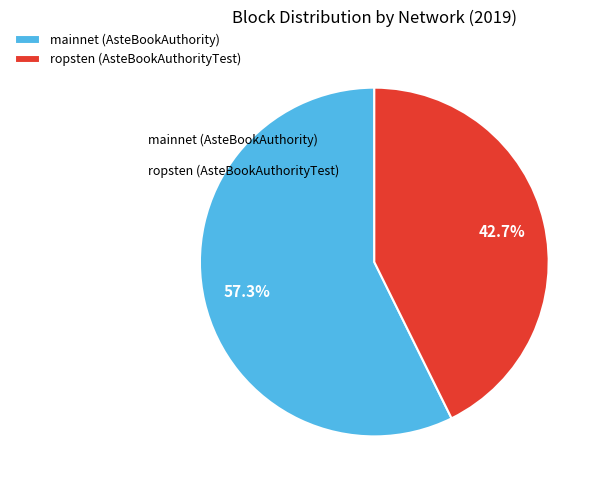

Rank the categories by value from highest to lowest.

mainnet (AsteBookAuthority), ropsten (AsteBookAuthorityTest)